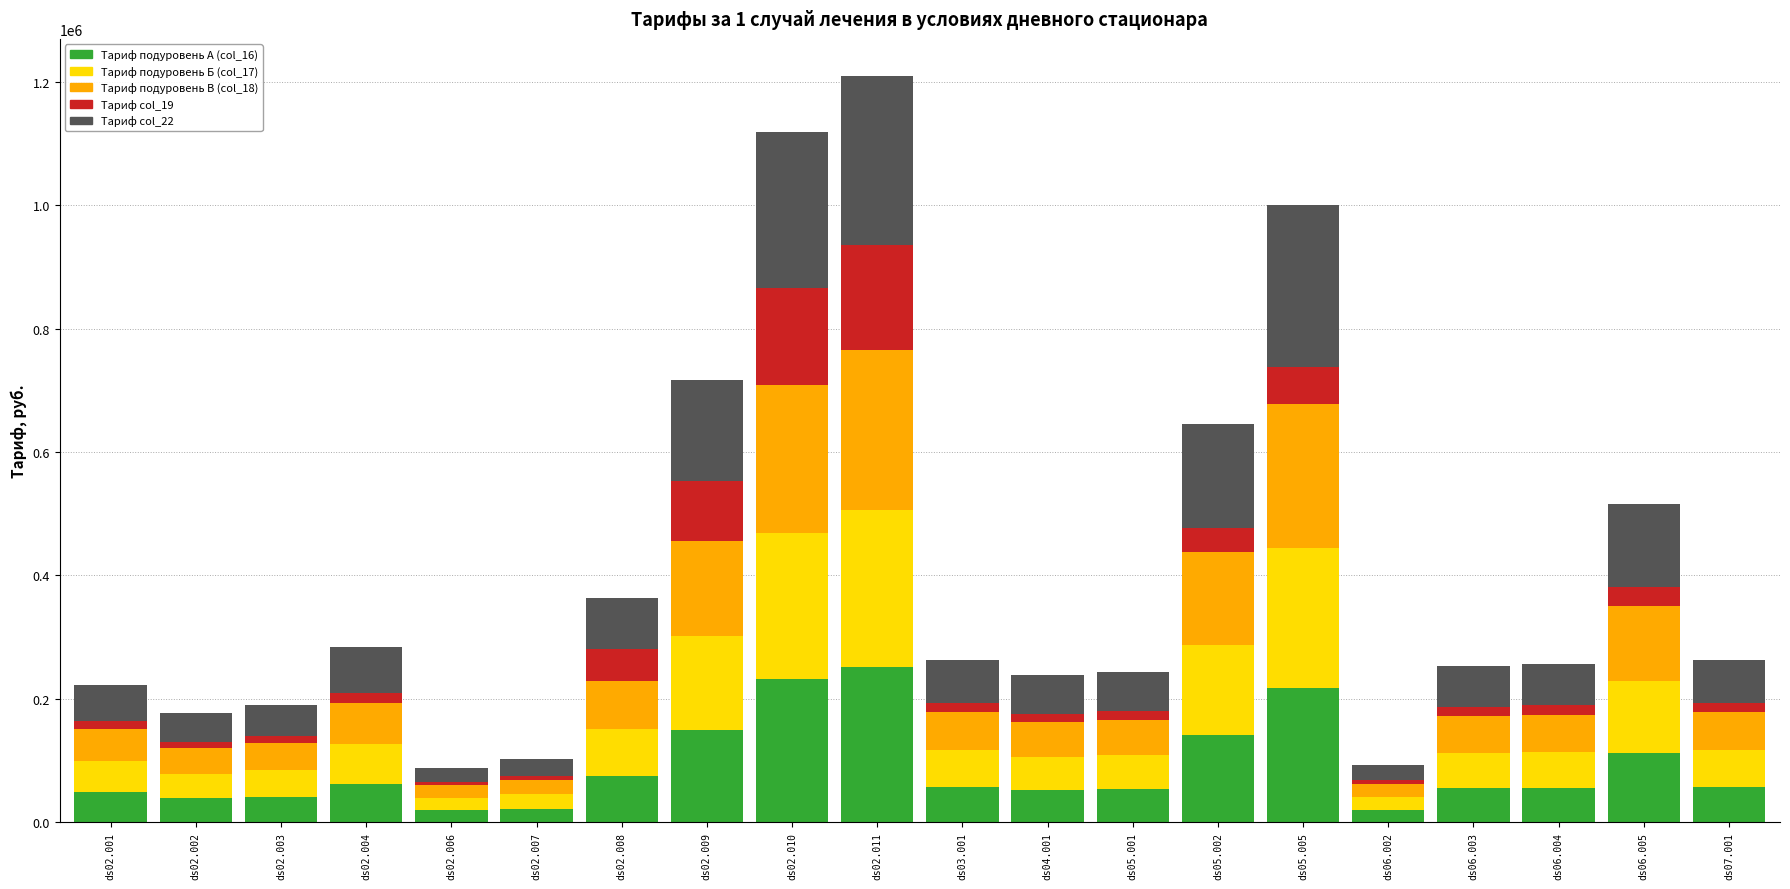

What is the total value across all series at ds06.005?

516277.6